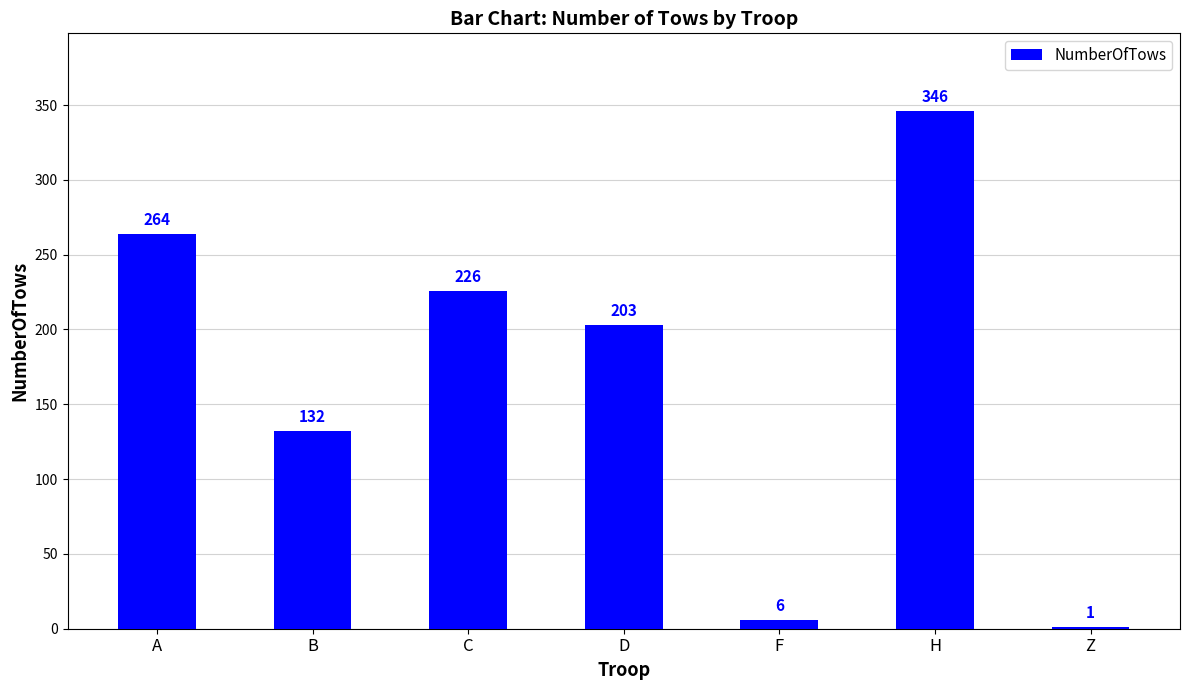

Between C and H, which is larger?

H